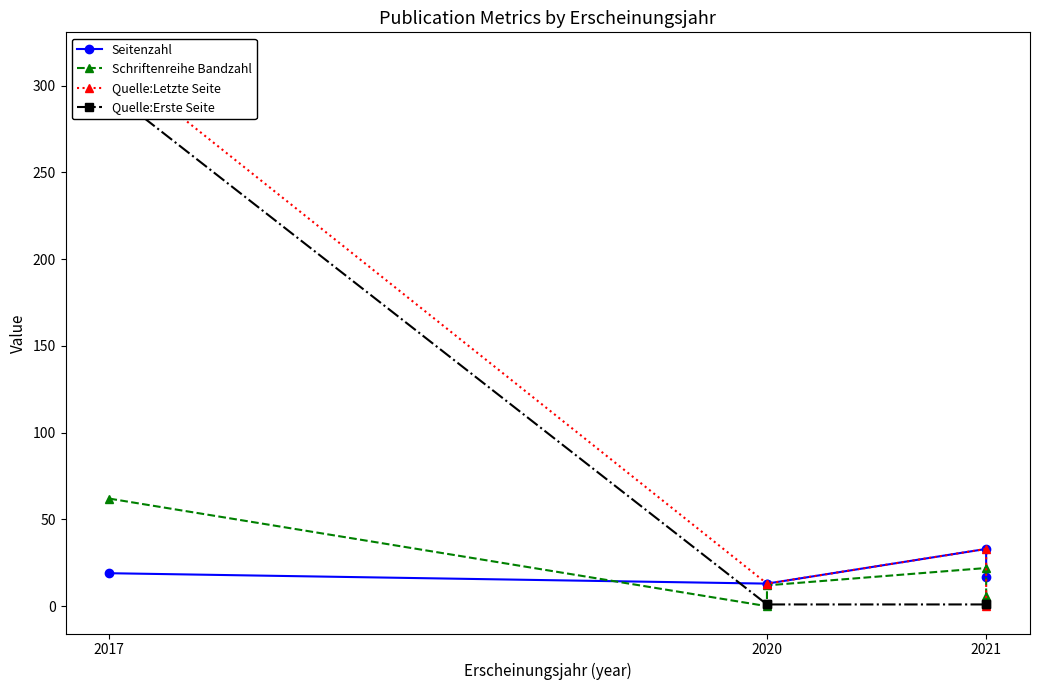

In Seitenzahl, how many points are higher than both neighbors (excluding endpoints)?

1